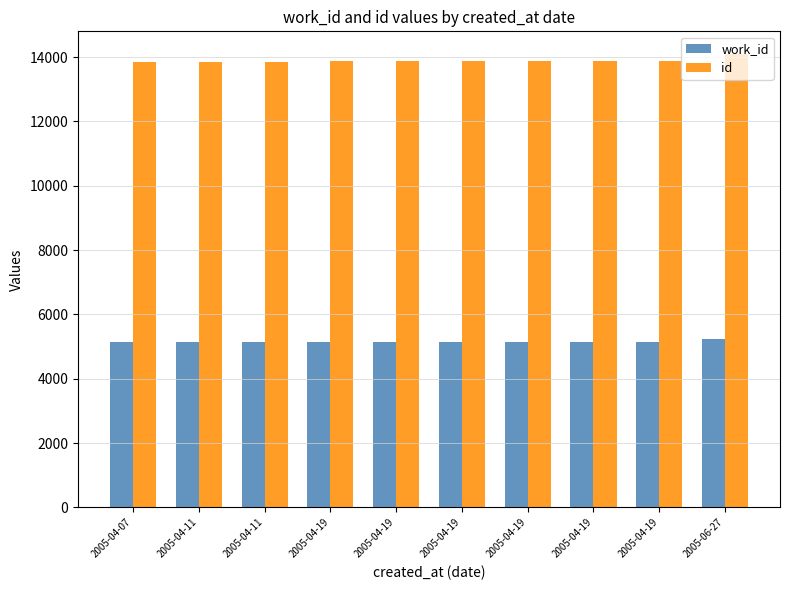

True or false: id has a value of 9588 at 2005-04-19.

False